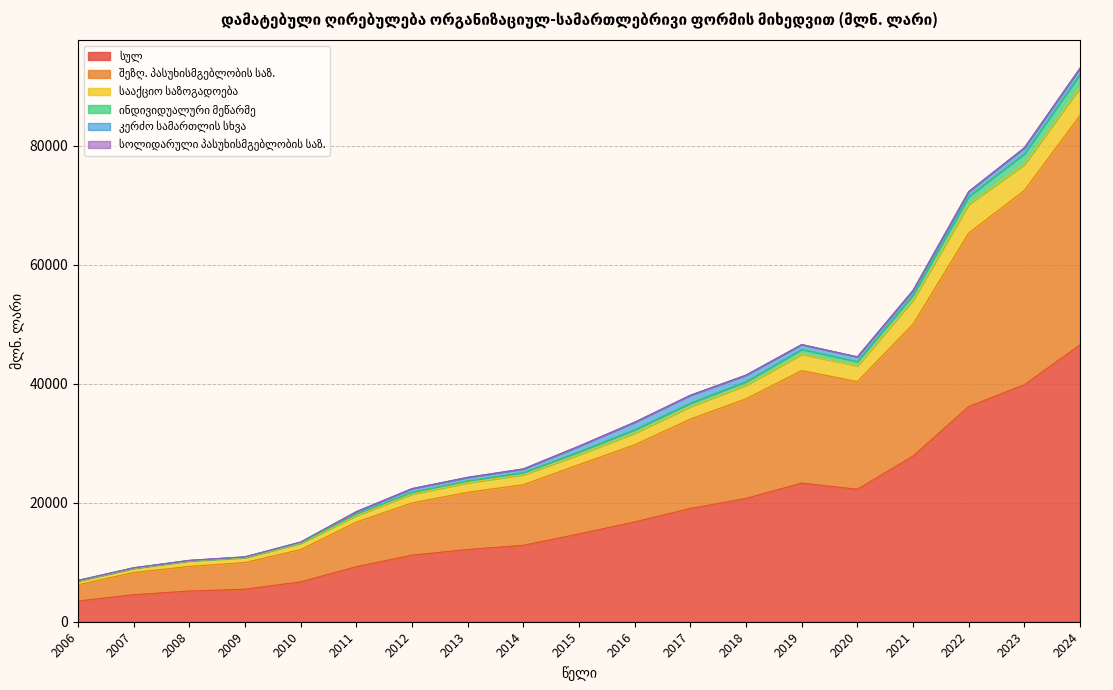

The value of ინდივიდუალური მეწარმე at 2012 is 21771.0. True or false?

True